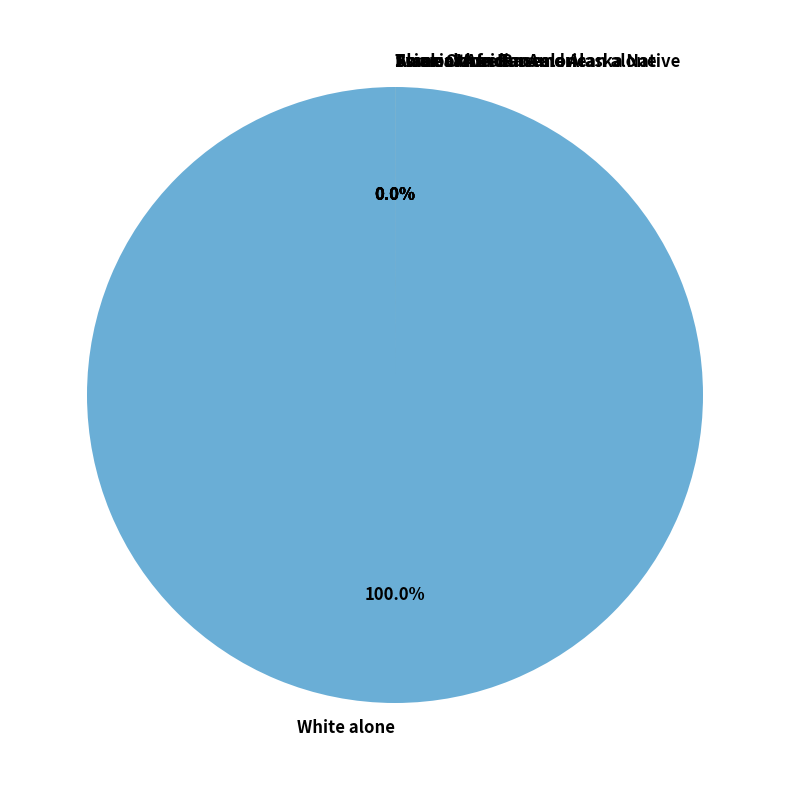

To the nearest percent, what is the average slice percentage?

17%